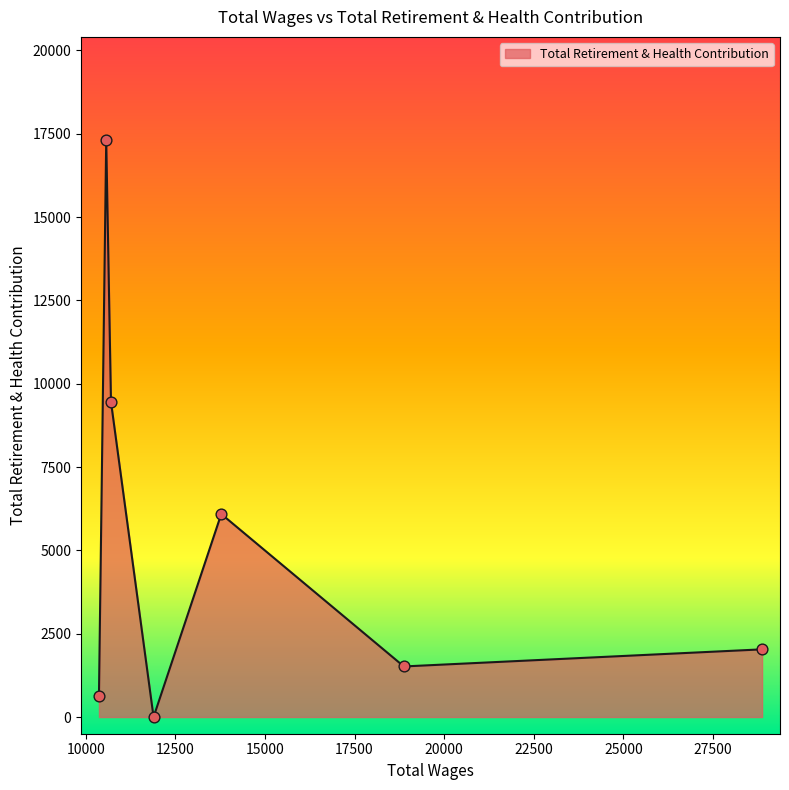

True or false: there are more than 0 points higher than both neighbors.

True